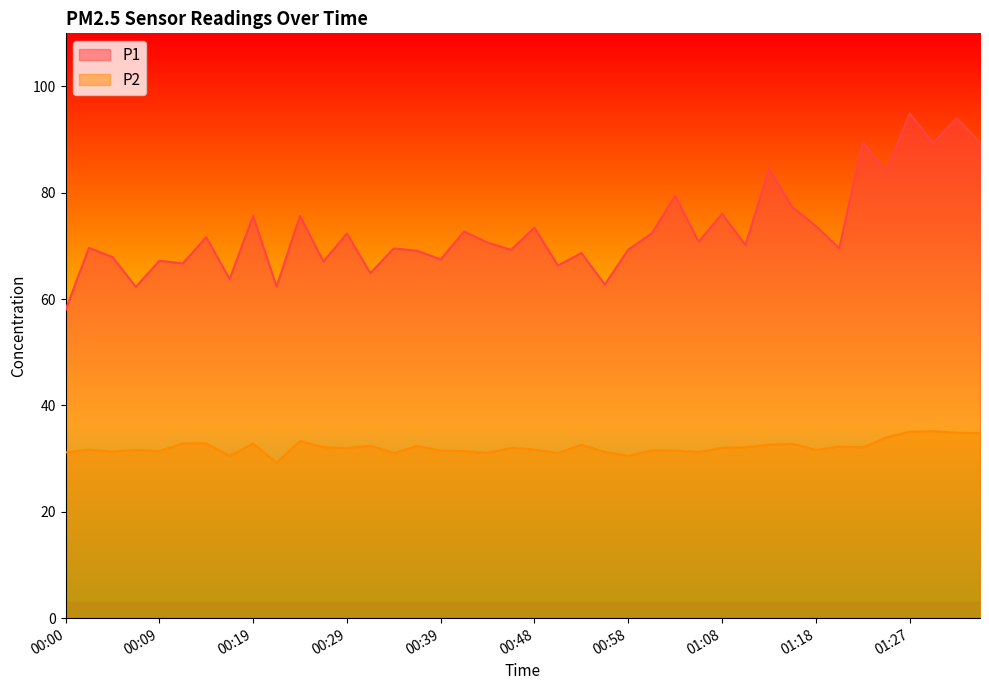

What is the difference between the highest and lowest values at 00:26?

34.9